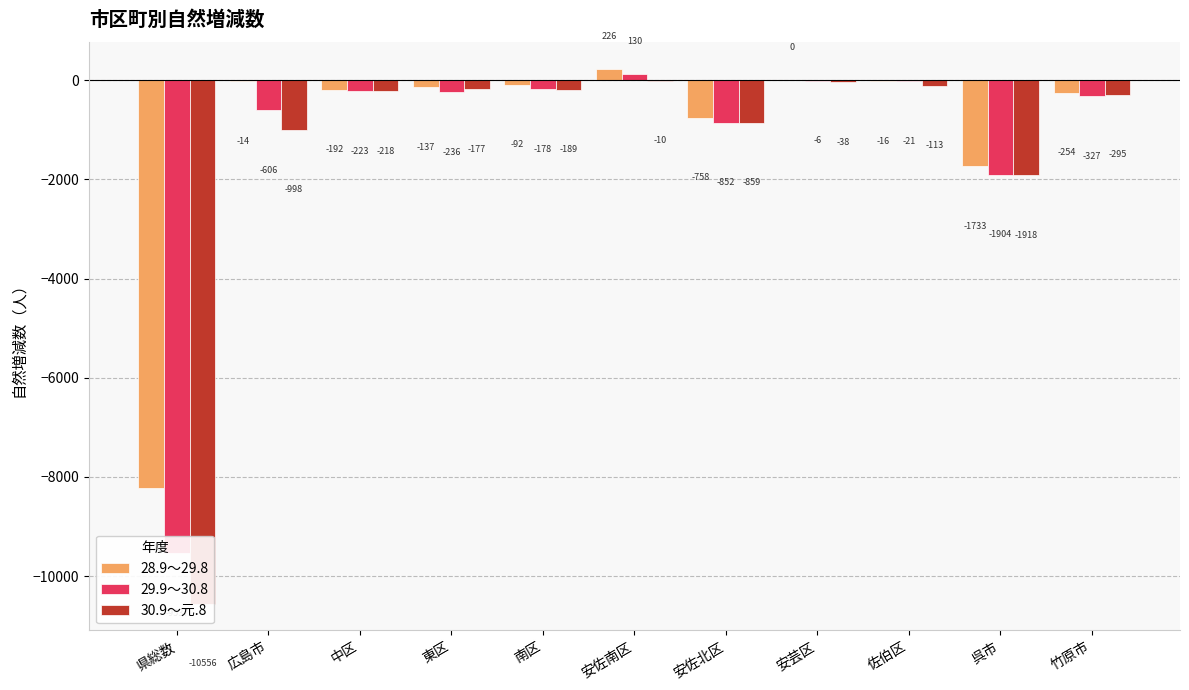

Which series changed the most between 安佐南区 and 安芸区?

28.9～29.8